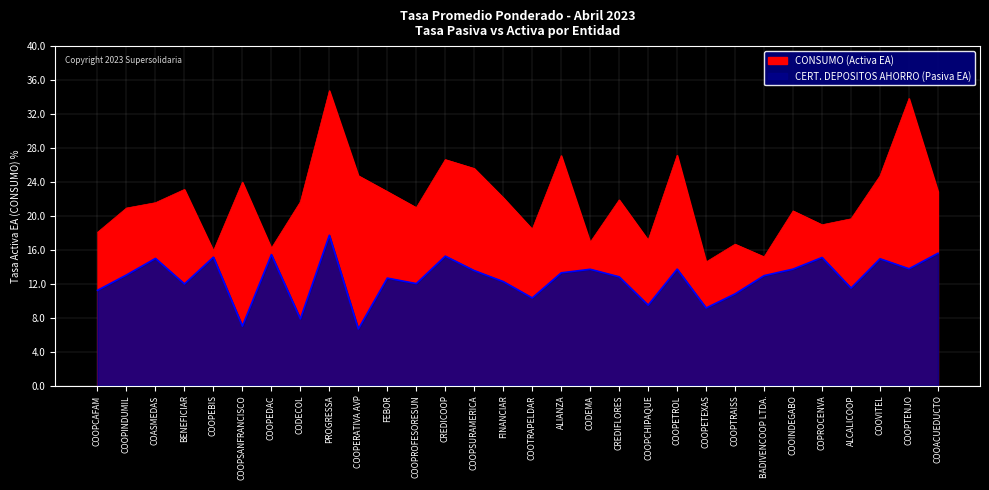

What are all the series names shown in the legend?

CONSUMO (Activa EA), CERT. DEPOSITOS AHORRO (Pasiva EA)